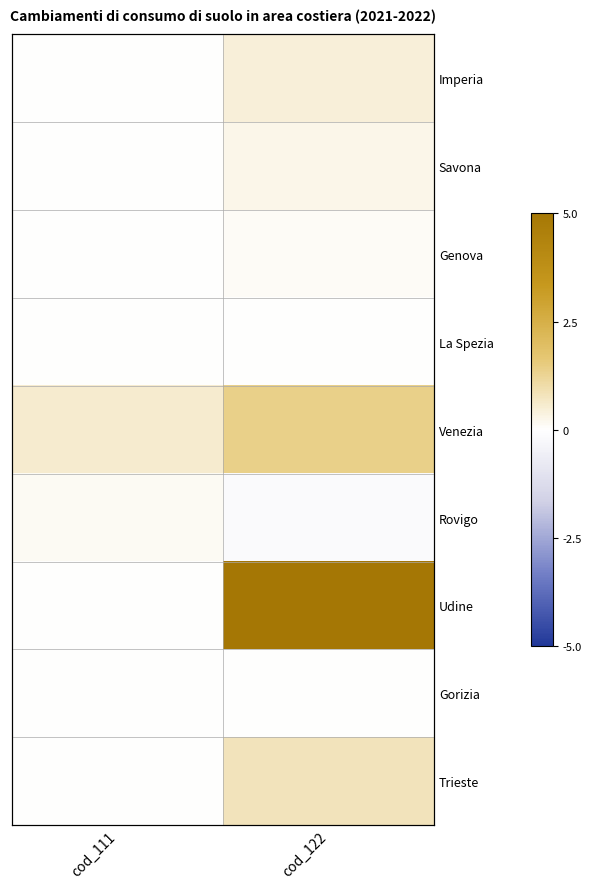

At which label does Genova reach its minimum?

cod_111